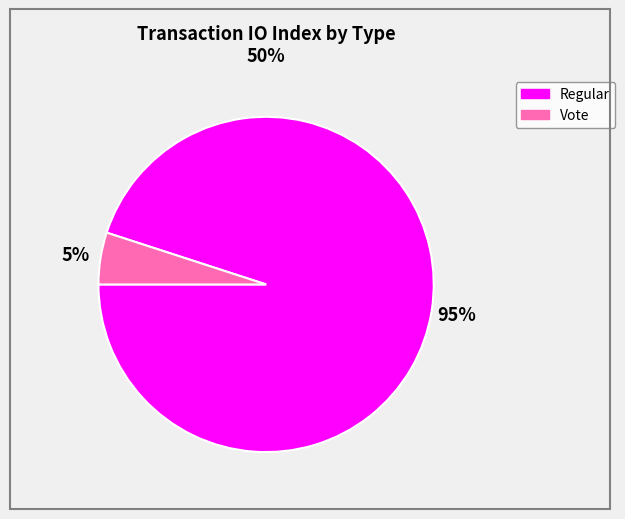

How many segments does this pie chart have?

2